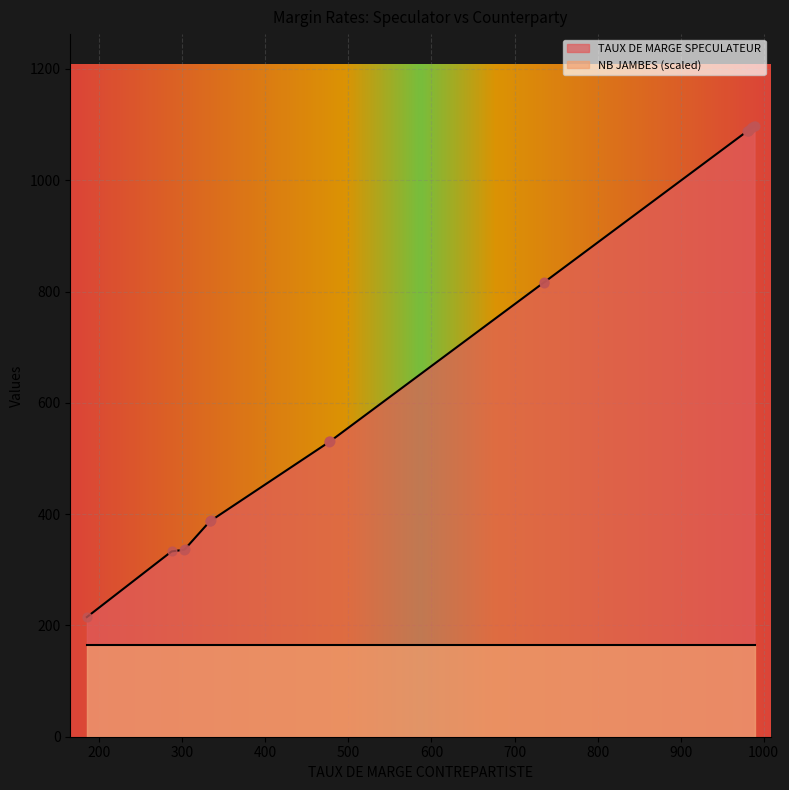

Which series has the widest spread of Y values?

TAUX DE MARGE SPECULATEUR